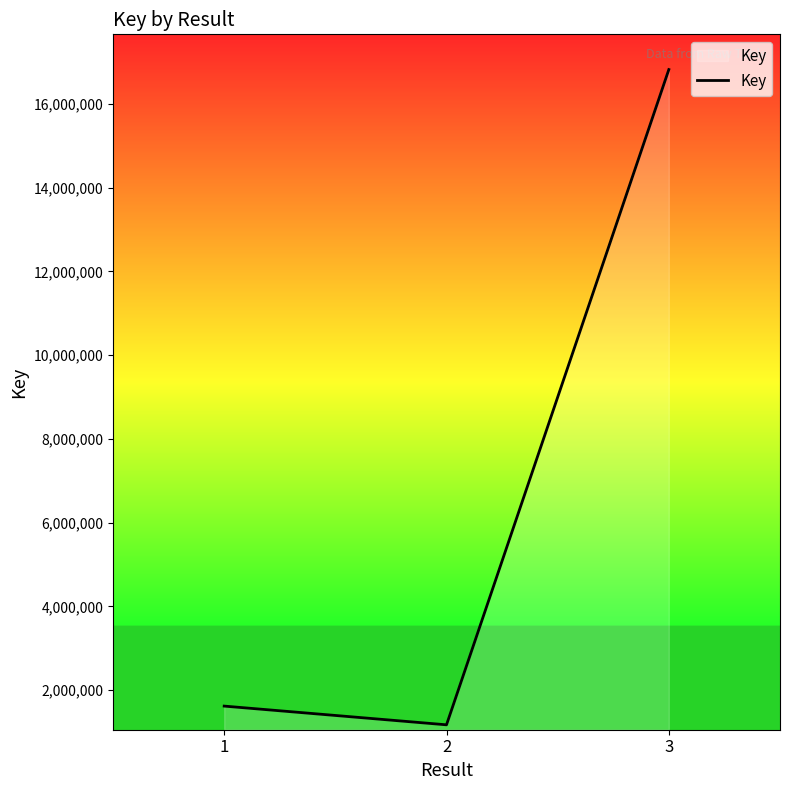

What is the minimum value shown in the chart?

1171306